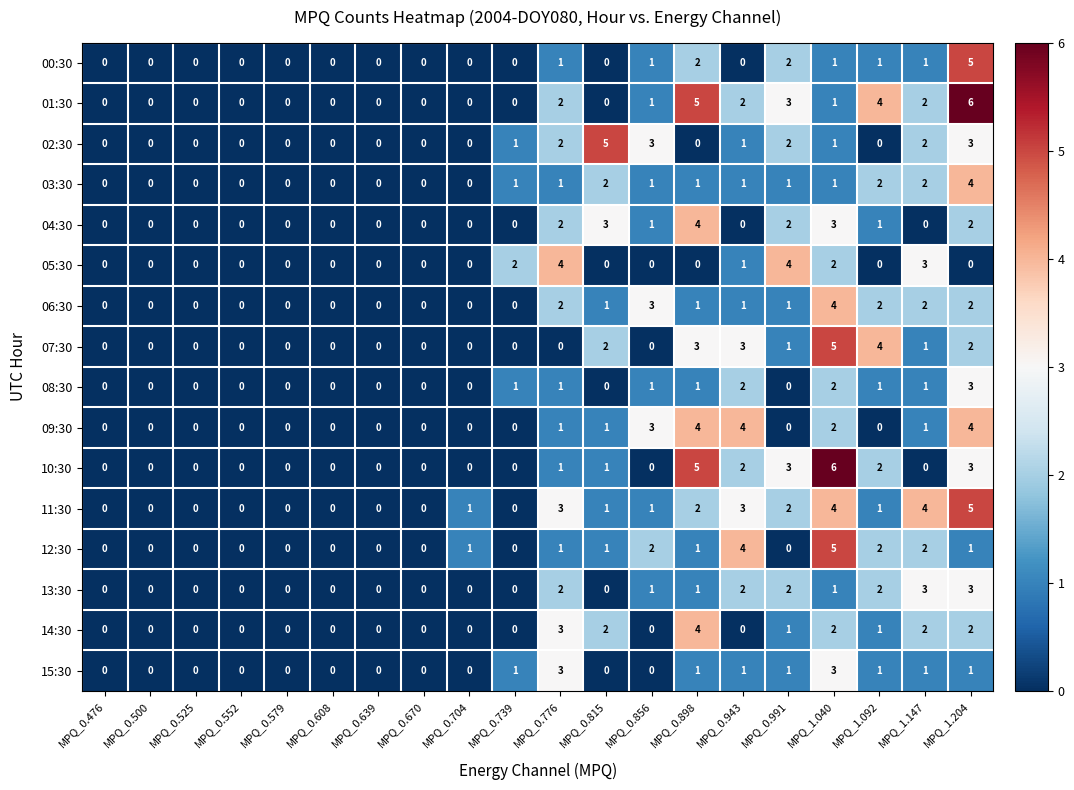

What is the difference between the second highest and minimum values in the 13:30 series?

3